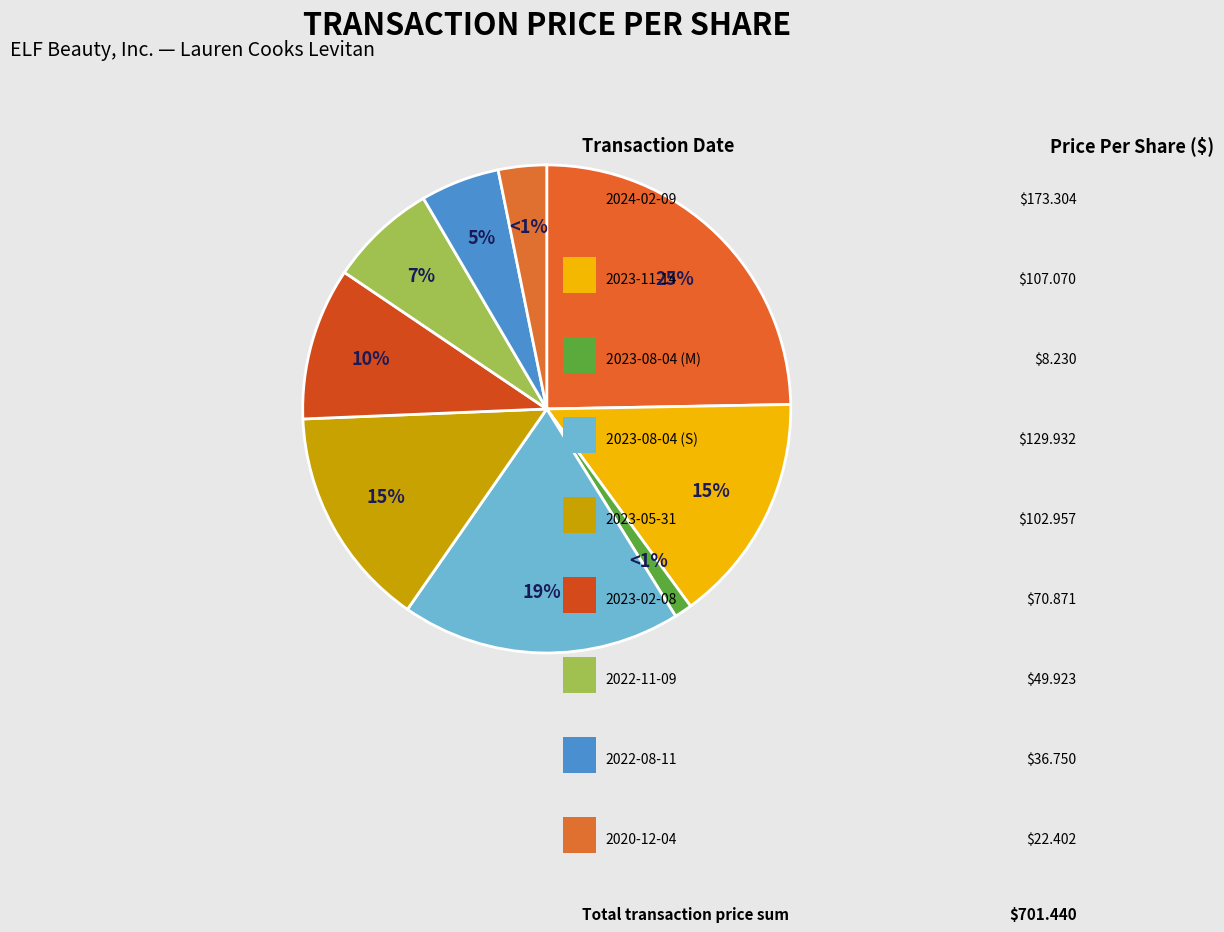

How many segments does this pie chart have?

9